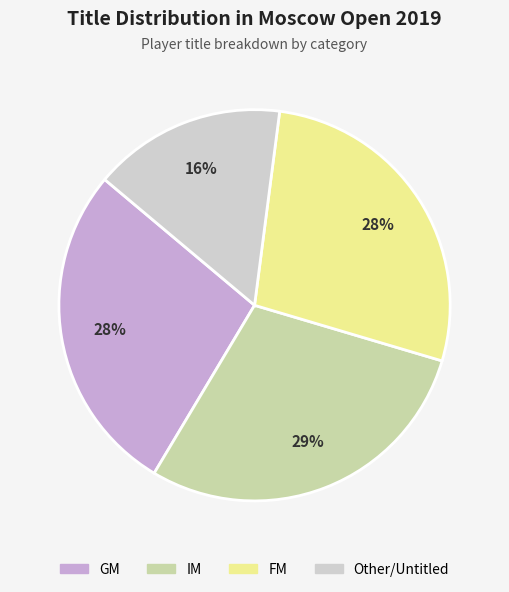

To the nearest percent, what is the combined percentage of Other/Untitled and IM?

45%